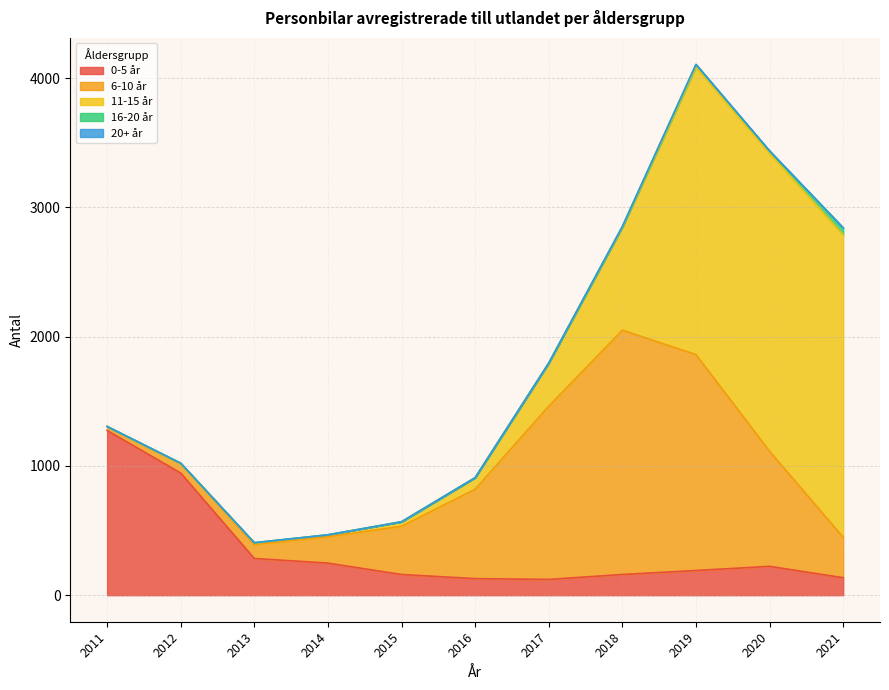

How many data points in 11-15 år are above 89?

5